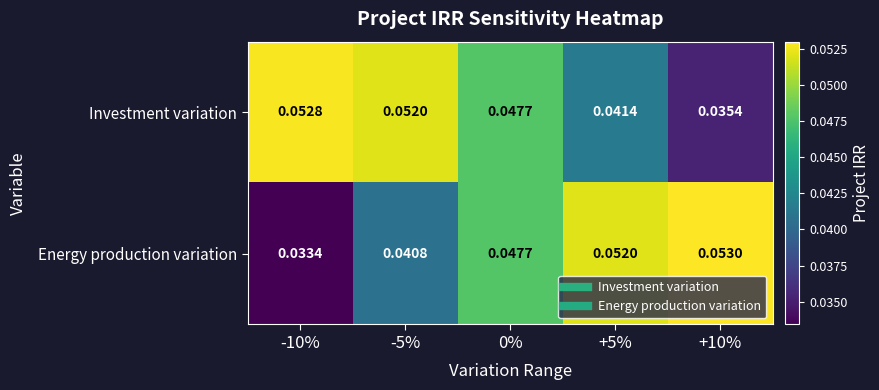

At which category does the chart reach its minimum across all series?

-10%